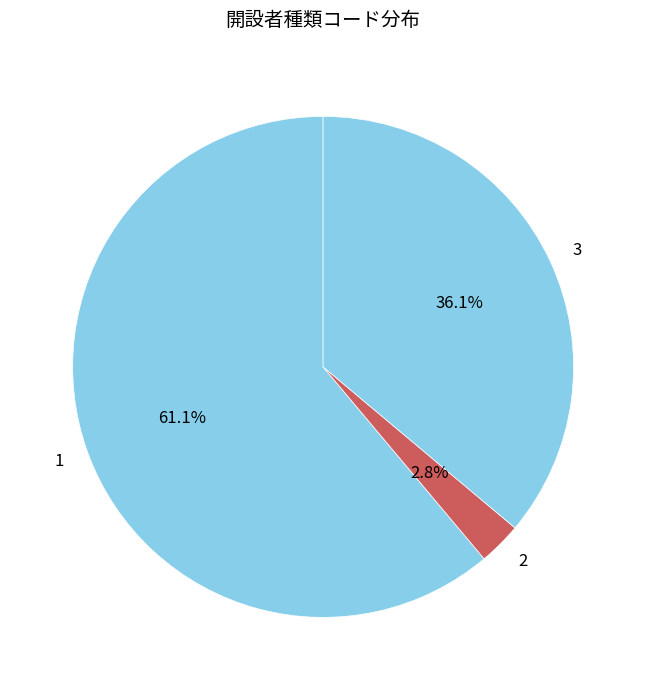

To the nearest percent, what is the difference between the 1 and 2 slice percentages?

58%